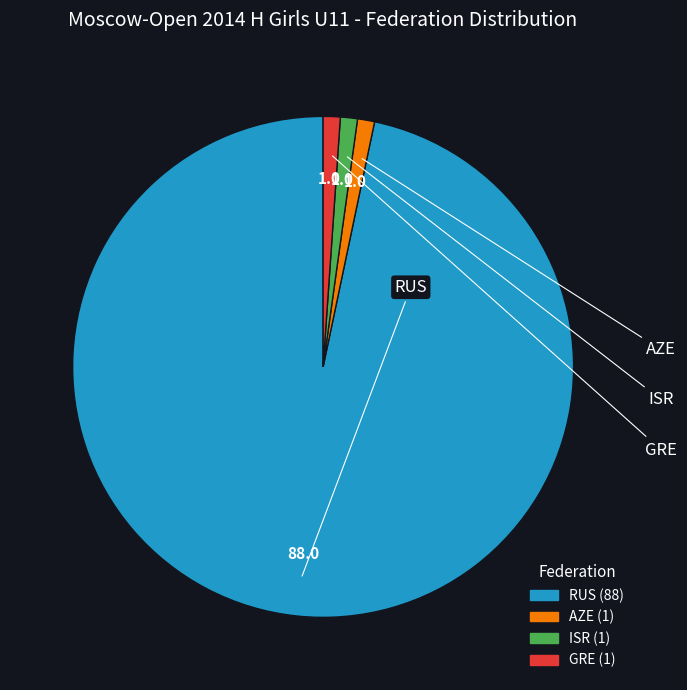

Is the sum of GRE and RUS greater than half?

Yes